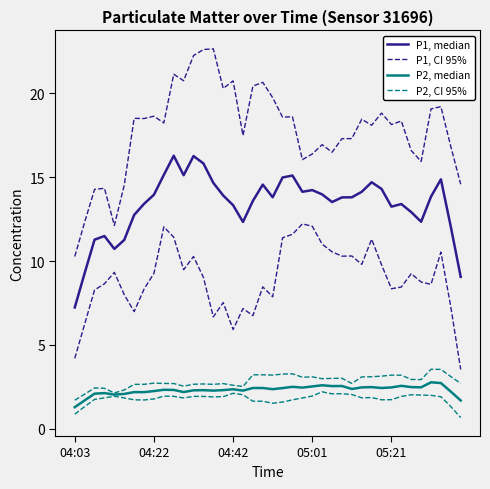

What is the value of the P2, median point at the 25th from the left?

2.5